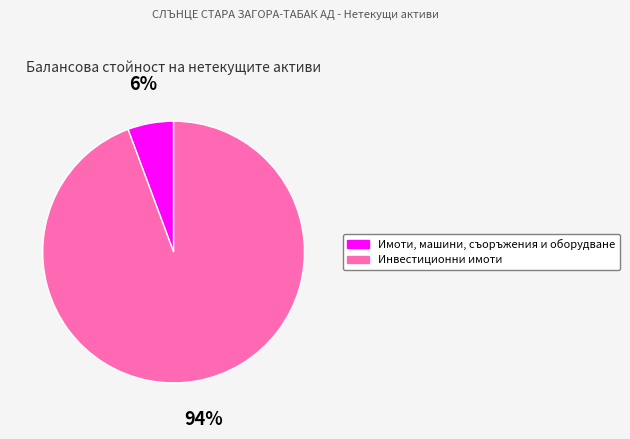

Rank the categories by value from lowest to highest.

Имоти, машини, съоръжения и оборудване, Инвестиционни имоти